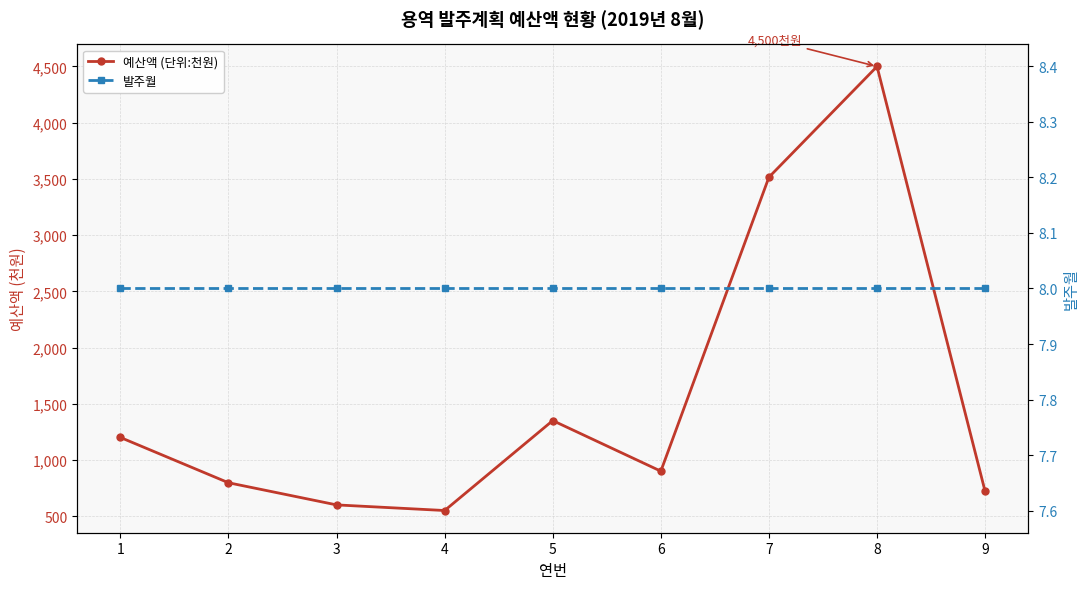

True or false: 발주월 and 예산액 (단위:천원) cross at least once.

False